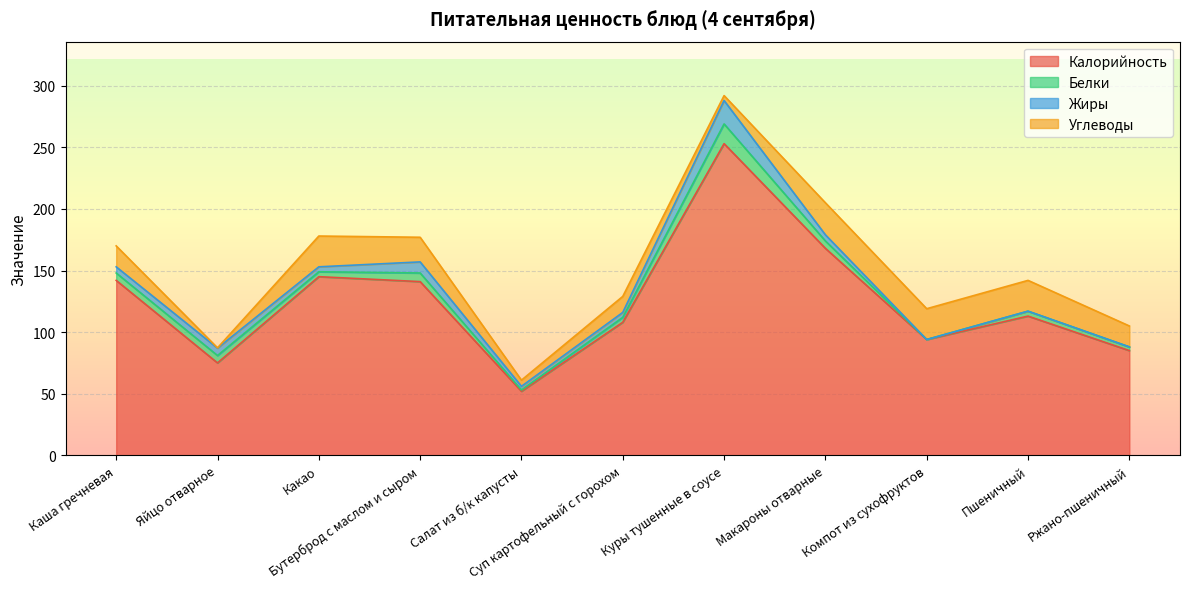

At how many categories does at least one series exceed 158?

2